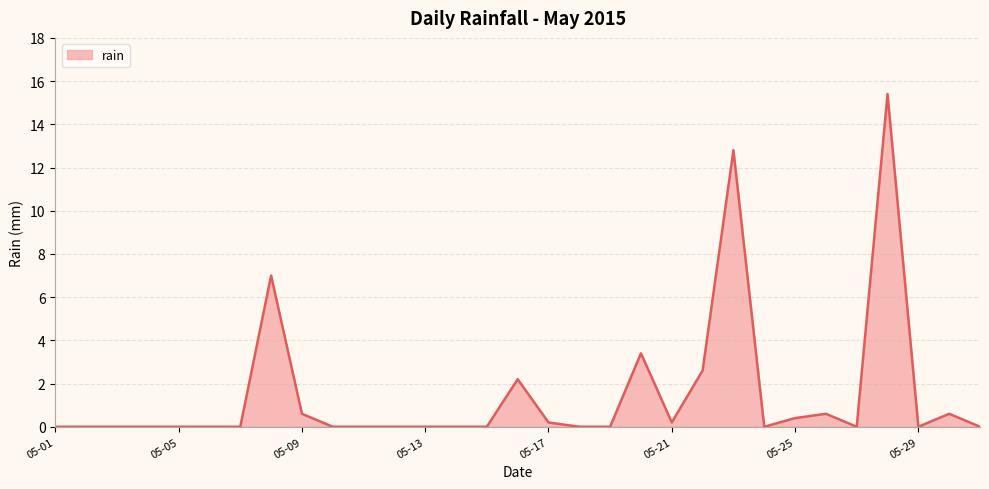

What is the maximum value shown in the chart?

15.4